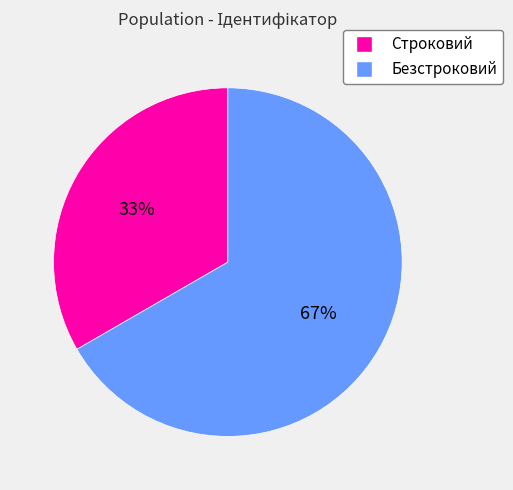

Between Безстроковий and Строковий, which is larger?

Безстроковий